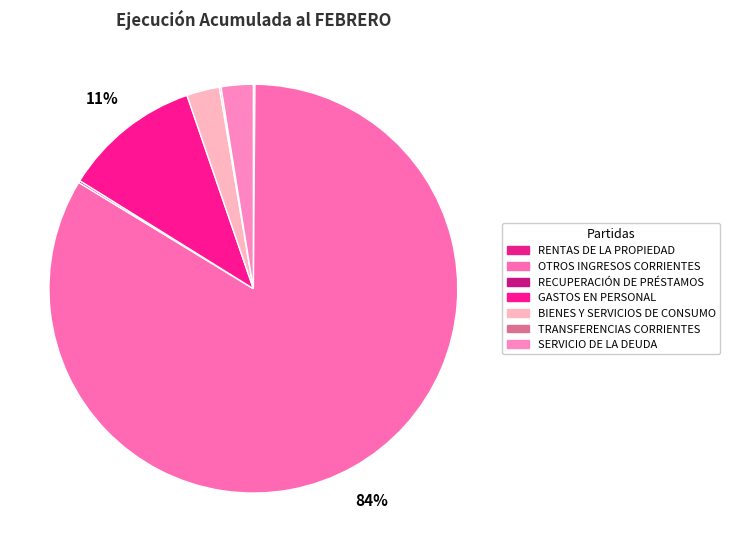

Which slice is the smallest?

RENTAS DE LA PROPIEDAD